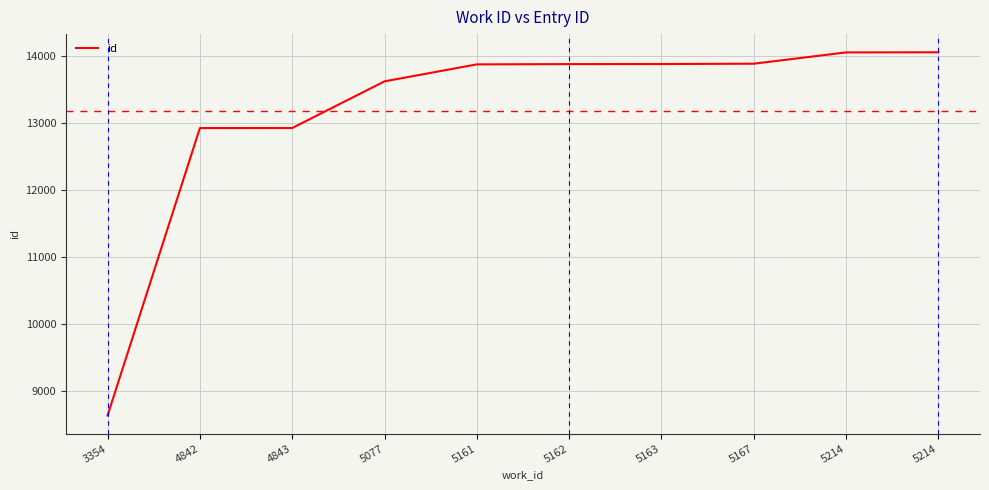

What is the difference between the maximum and second lowest values?

1134